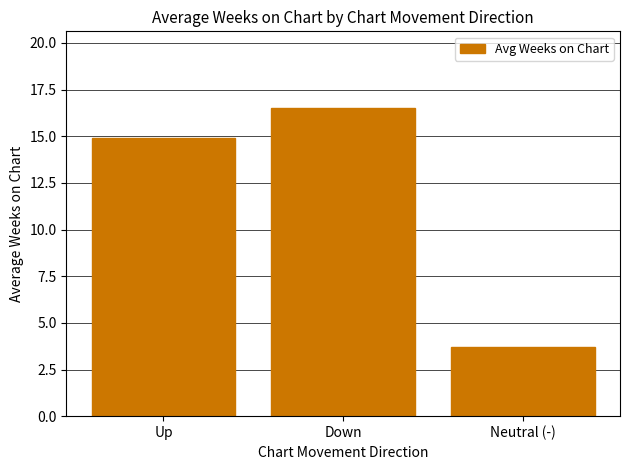

Read the value at Down.

16.5